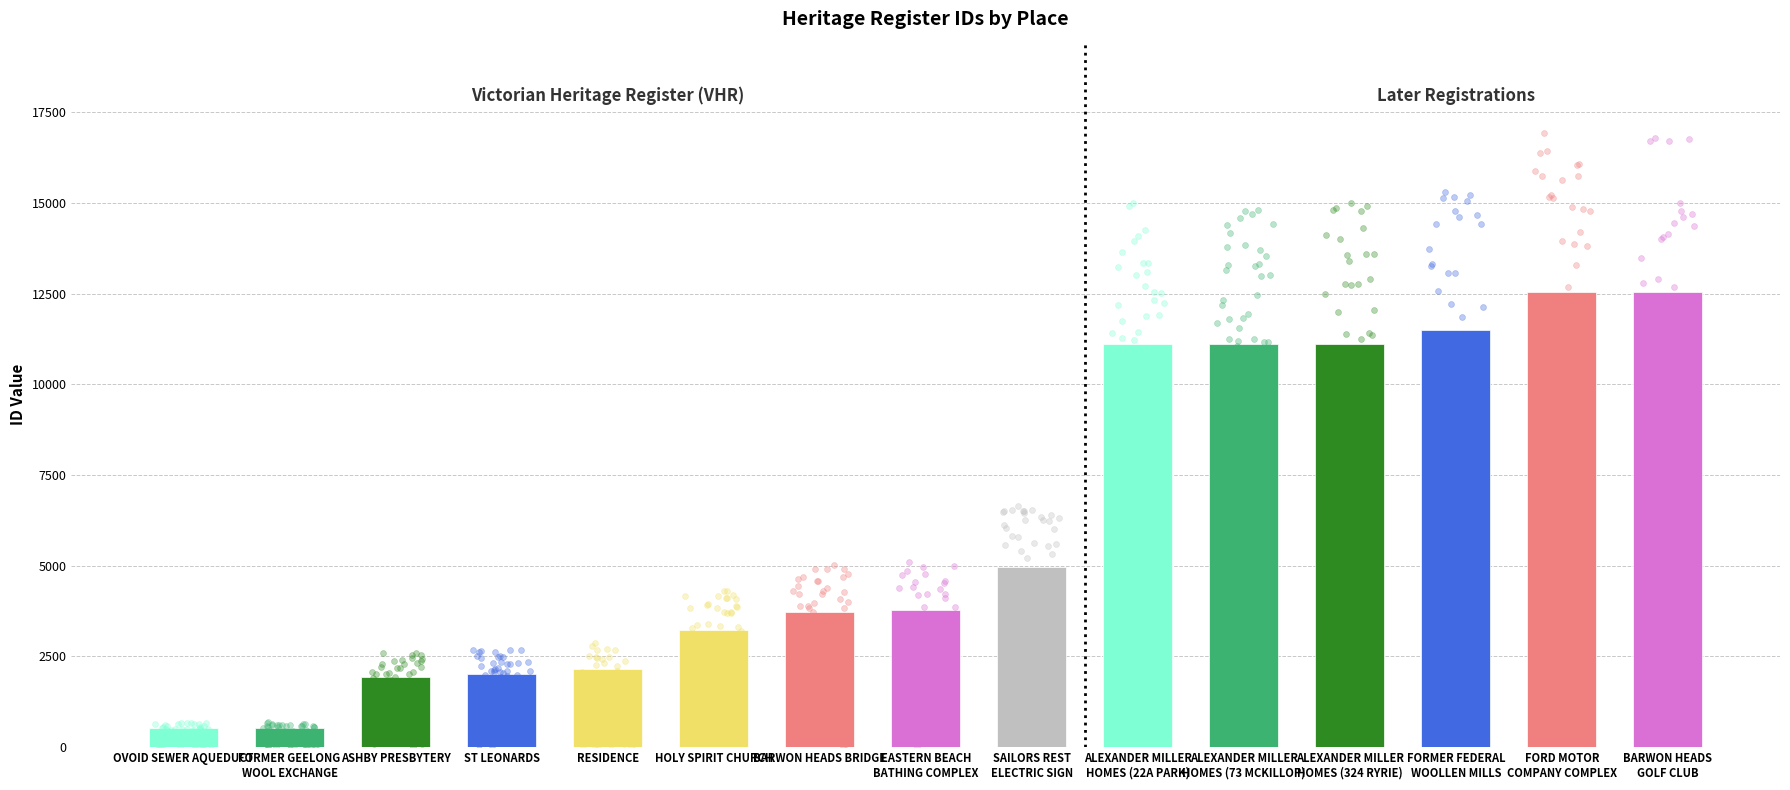

Which has a higher value, FORMER FEDERAL
WOOLLEN MILLS or ST LEONARDS?

FORMER FEDERAL
WOOLLEN MILLS